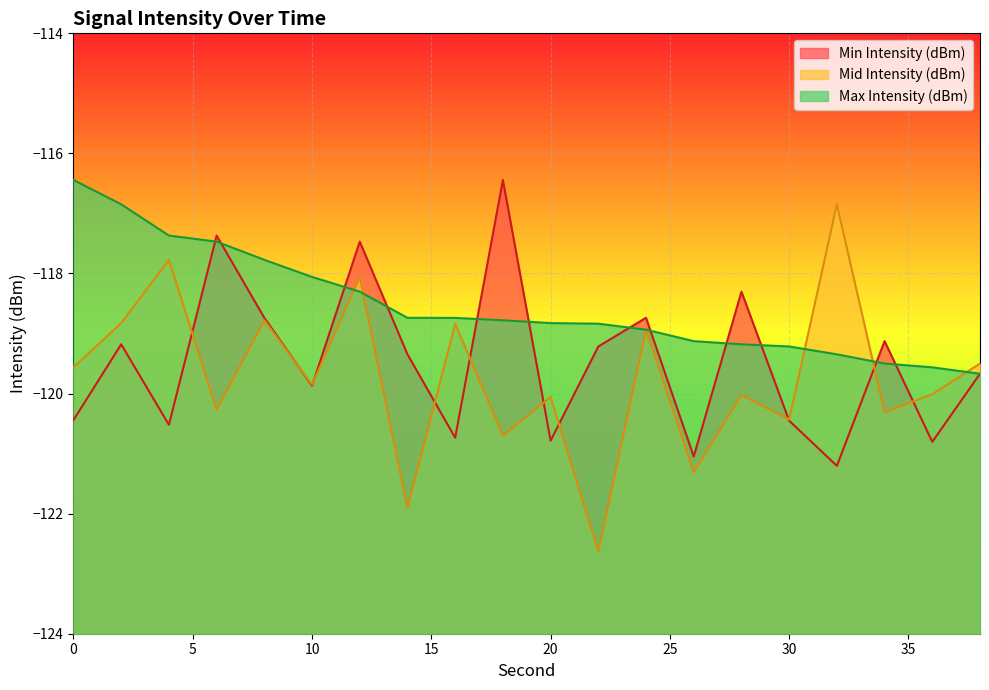

How many values in the Mid Intensity (dBm) series exceed -119?

7